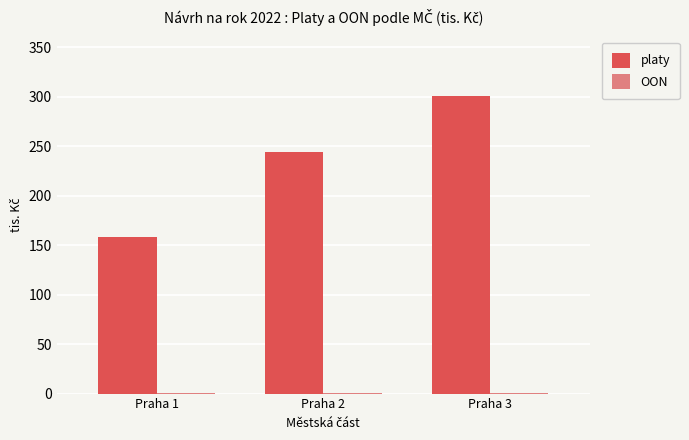

The value of platy at Praha 3 is 300.9. True or false?

True